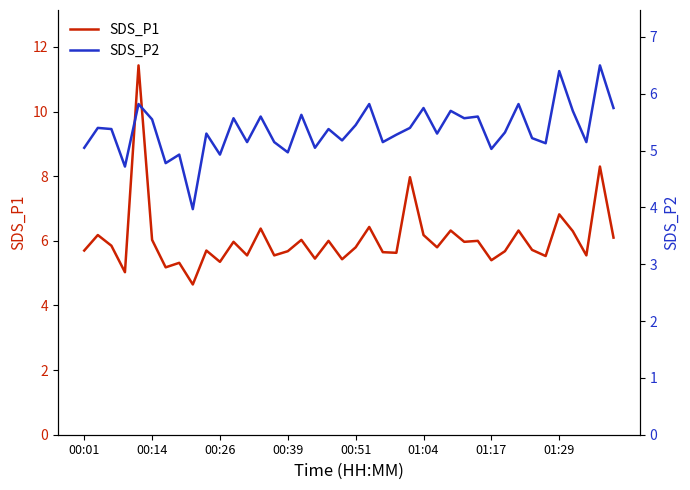

Rank the series at 14 from highest to lowest value.

SDS_P1, SDS_P2